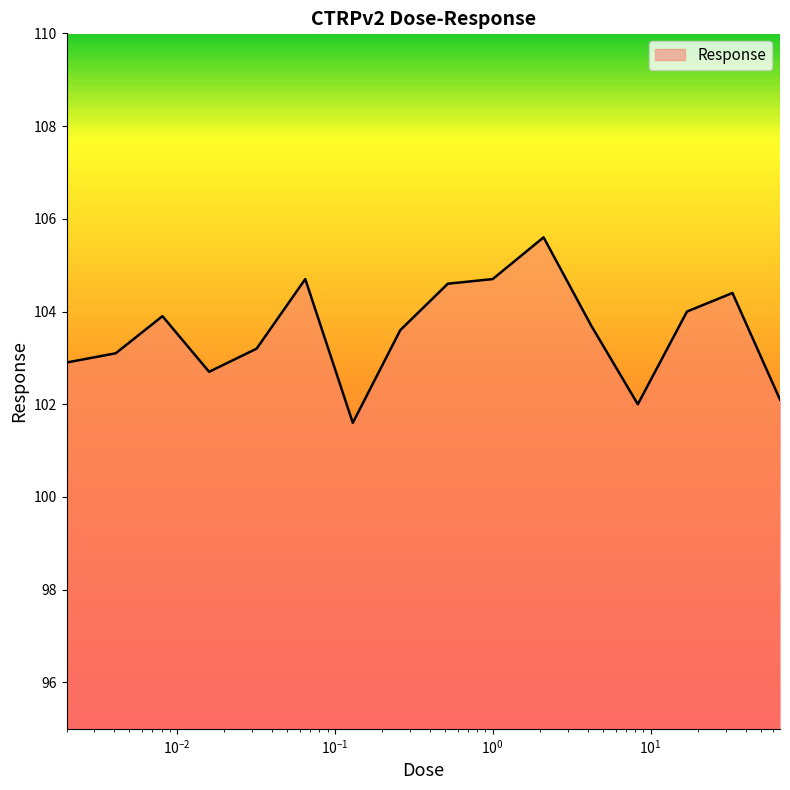

What is the minimum value shown in the chart?

101.6